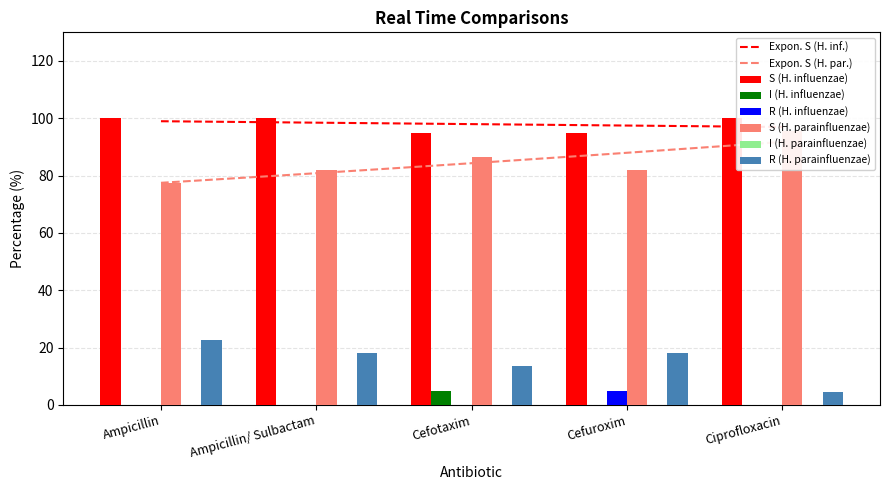

What is the sum of all S values?

490